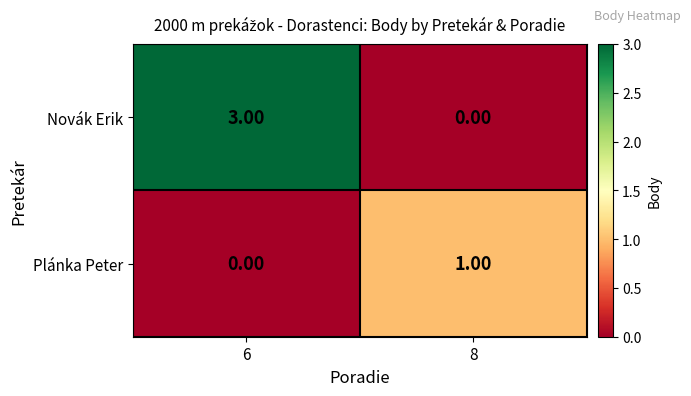

What is the difference between the highest and lowest values at 6?

3